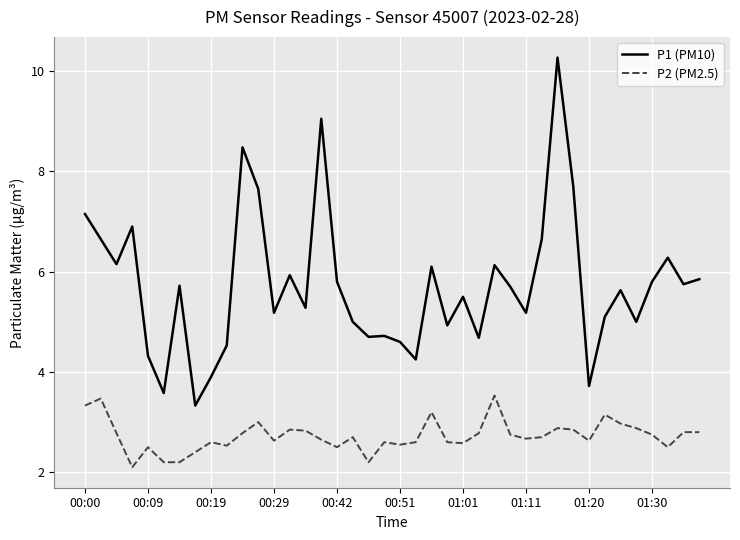

Which series has the largest total across all categories?

P1 (PM10)